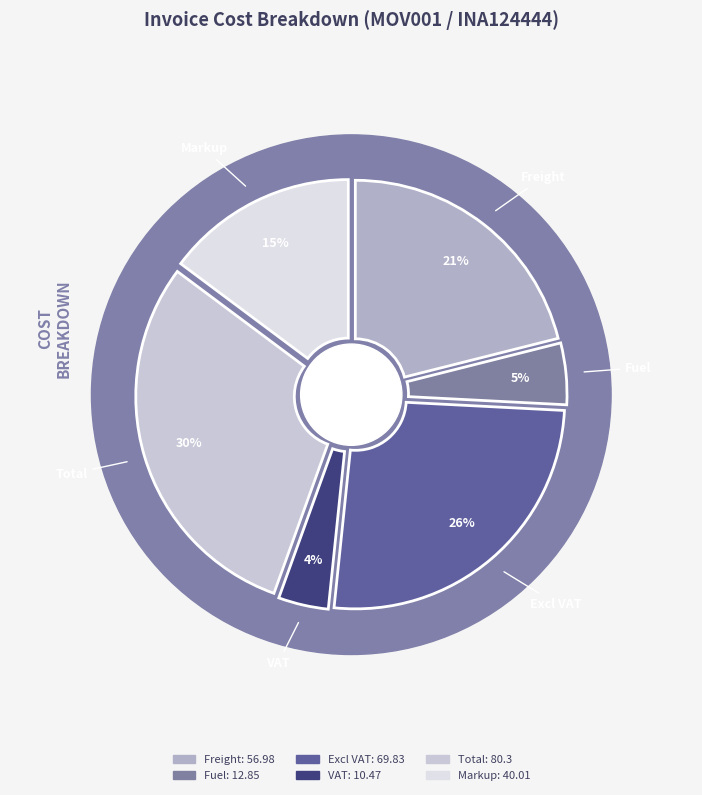

Is the sum of VAT and Markup greater than half?

No